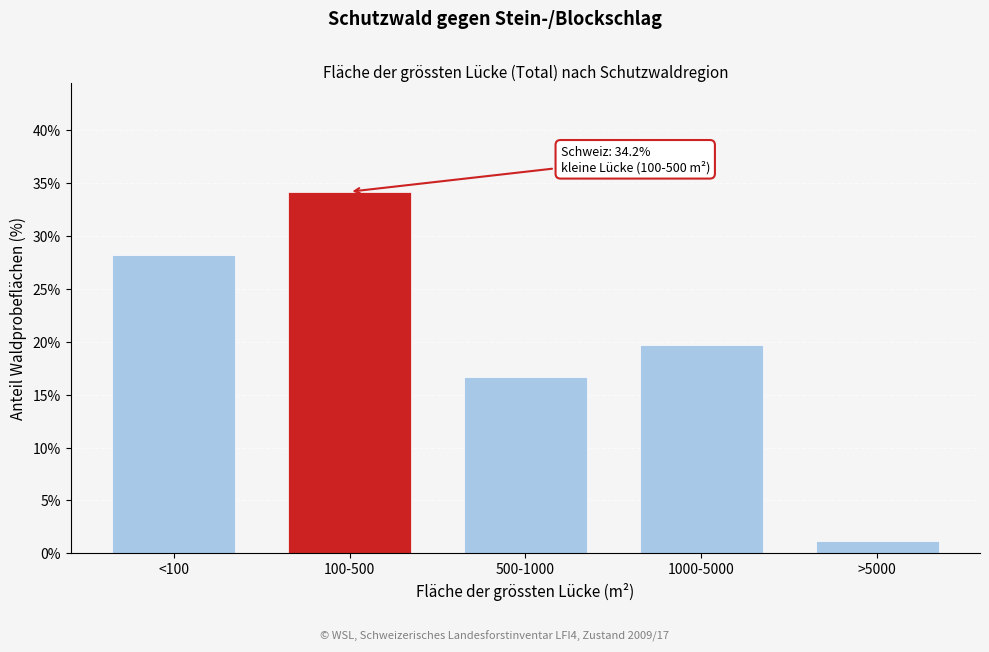

Reading left to right, transcribe all the data shown in this chart.

<100=28.2	100-500=34.2	500-1000=16.7	1000-5000=19.7	>5000=1.2